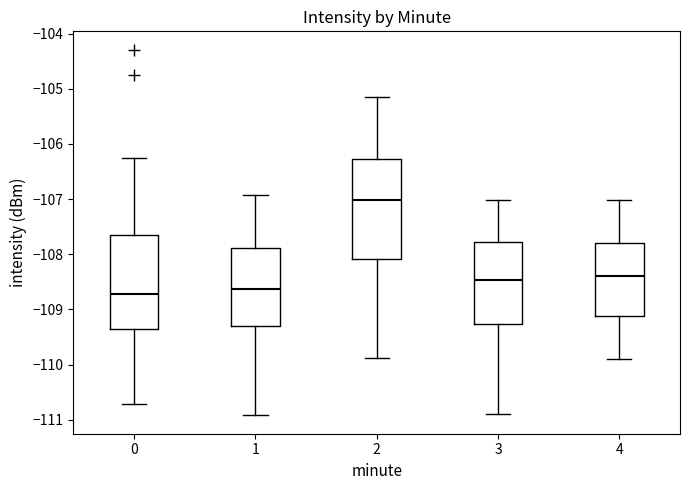

Which box's median line is the highest?

2